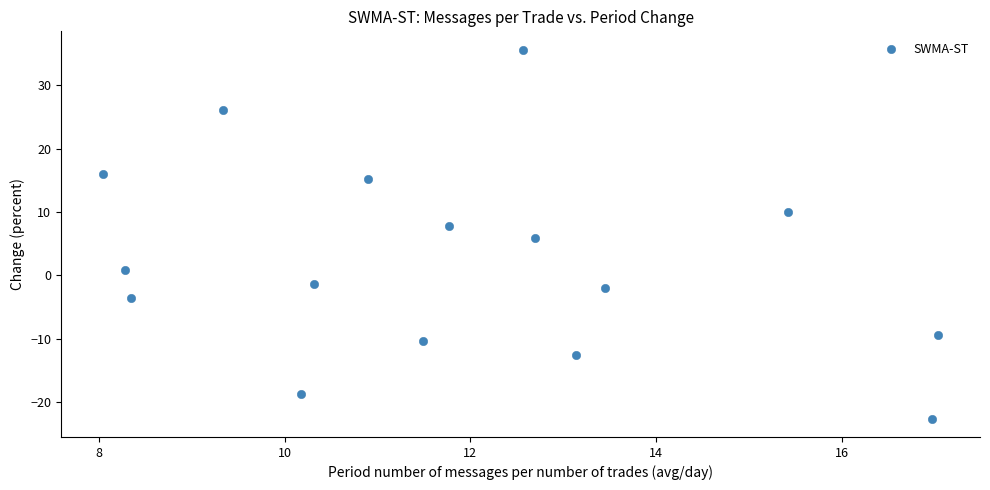

What is the range of X values (max minus min)?

9.0